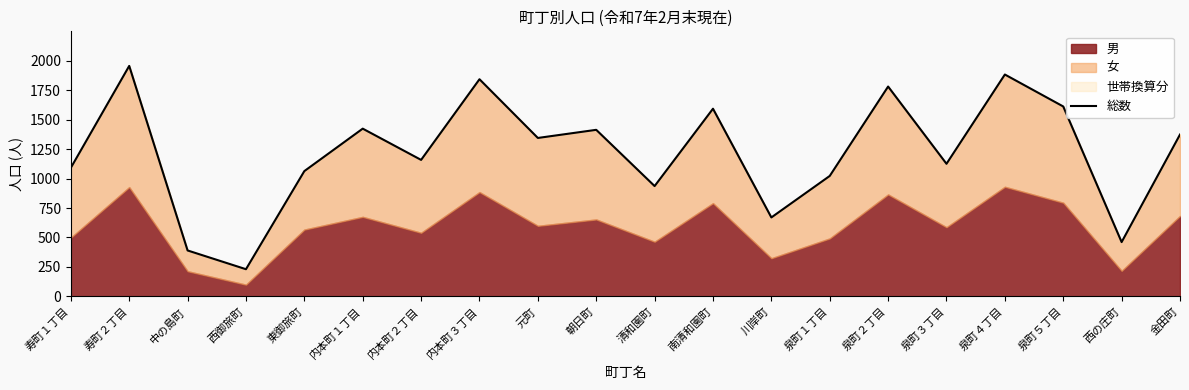

How many points are higher than both their immediate neighbors (excluding endpoints)?

7